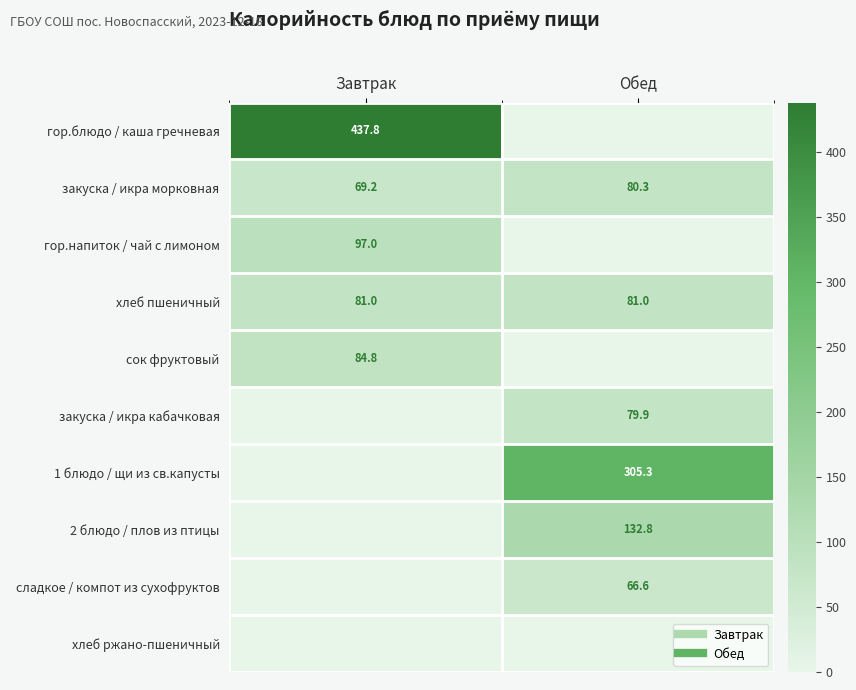

Where does the 2 блюдо / плов из птицы series first go above 132?

Обед